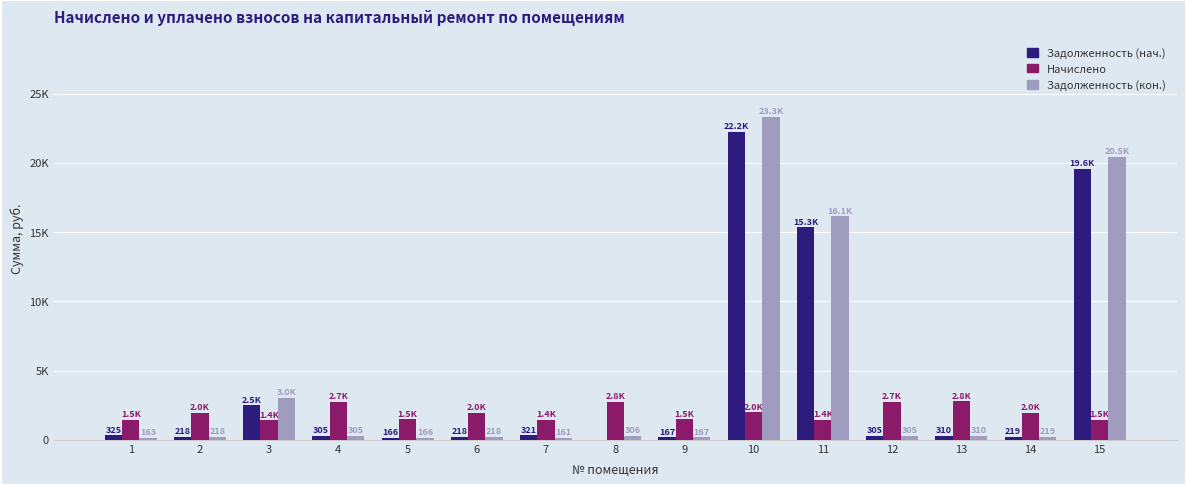

At how many categories does at least one series exceed 8106?

3